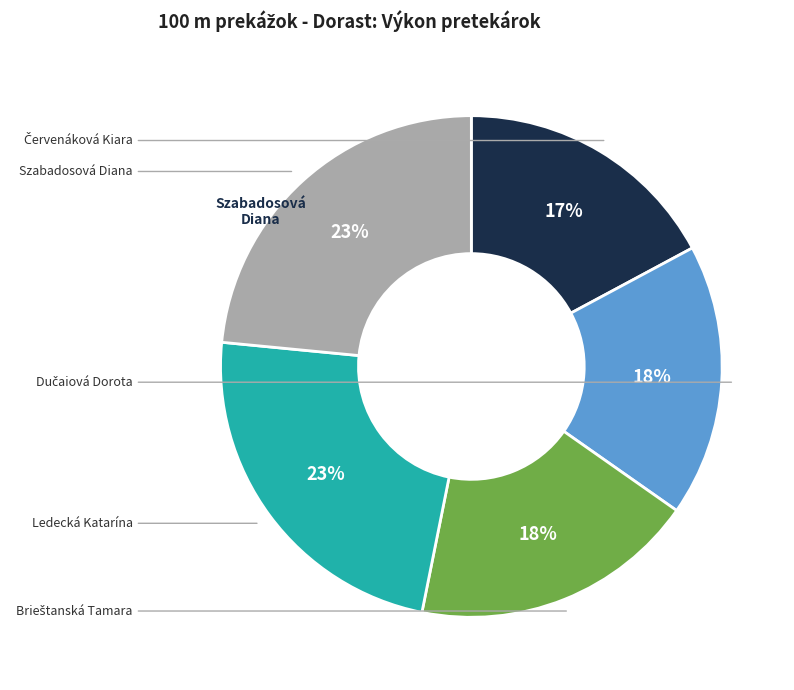

Is there any slice that represents more than half of the pie?

No